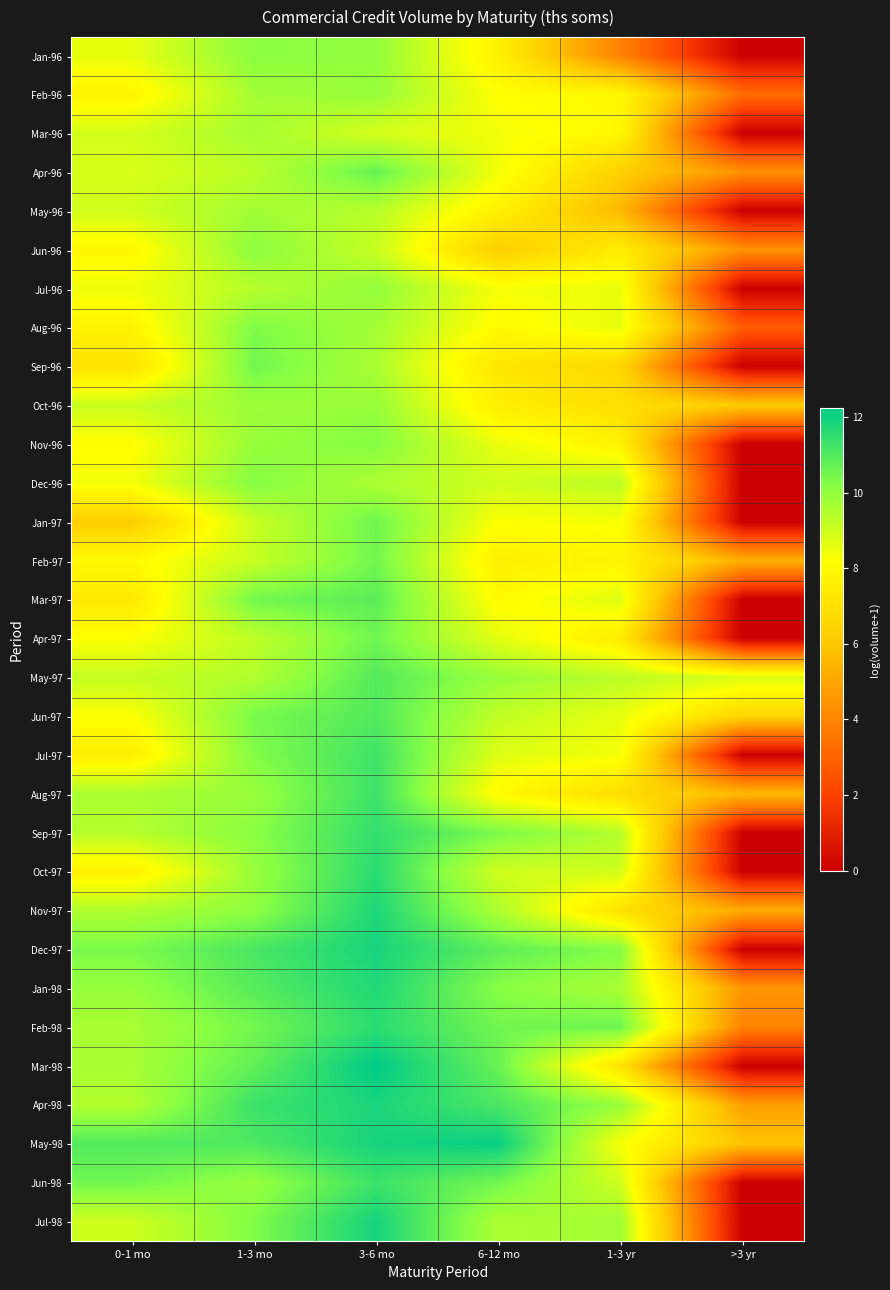

Reading left to right, transcribe all the data shown in this chart.

Jan-96: 0-1 mo=8.6	1-3 mo=10.1	3-6 mo=10.0	6-12 mo=7.6	1-3 yr=3.9	>3 yr=0.0
Feb-96: 0-1 mo=7.8	1-3 mo=9.7	3-6 mo=9.9	6-12 mo=8.1	1-3 yr=7.9	>3 yr=3.3
Mar-96: 0-1 mo=8.9	1-3 mo=9.7	3-6 mo=8.9	6-12 mo=8.3	1-3 yr=7.9	>3 yr=0.0
Apr-96: 0-1 mo=8.8	1-3 mo=9.3	3-6 mo=10.7	6-12 mo=8.4	1-3 yr=6.3	>3 yr=4.4
May-96: 0-1 mo=9.0	1-3 mo=9.7	3-6 mo=9.4	6-12 mo=7.6	1-3 yr=5.5	>3 yr=0.0
Jun-96: 0-1 mo=7.9	1-3 mo=10.1	3-6 mo=9.1	6-12 mo=6.2	1-3 yr=7.4	>3 yr=4.4
Jul-96: 0-1 mo=8.4	1-3 mo=9.4	3-6 mo=10.0	6-12 mo=8.3	1-3 yr=8.5	>3 yr=0.0
Aug-96: 0-1 mo=7.7	1-3 mo=10.3	3-6 mo=9.7	6-12 mo=8.0	1-3 yr=8.5	>3 yr=2.8
Sep-96: 0-1 mo=7.0	1-3 mo=10.5	3-6 mo=9.6	6-12 mo=7.2	1-3 yr=6.6	>3 yr=0.0
Oct-96: 0-1 mo=9.1	1-3 mo=9.8	3-6 mo=9.9	6-12 mo=7.5	1-3 yr=6.9	>3 yr=6.2
Nov-96: 0-1 mo=8.1	1-3 mo=9.9	3-6 mo=10.2	6-12 mo=8.5	1-3 yr=7.7	>3 yr=0.0
Dec-96: 0-1 mo=8.4	1-3 mo=10.2	3-6 mo=9.6	6-12 mo=9.0	1-3 yr=9.3	>3 yr=0.0
Jan-97: 0-1 mo=6.2	1-3 mo=9.1	3-6 mo=10.6	6-12 mo=8.2	1-3 yr=8.3	>3 yr=0.0
Feb-97: 0-1 mo=8.0	1-3 mo=9.1	3-6 mo=10.5	6-12 mo=7.6	1-3 yr=7.7	>3 yr=5.3
Mar-97: 0-1 mo=7.3	1-3 mo=10.5	3-6 mo=10.9	6-12 mo=8.0	1-3 yr=8.7	>3 yr=0.0
Apr-97: 0-1 mo=8.2	1-3 mo=9.3	3-6 mo=10.5	6-12 mo=8.6	1-3 yr=7.4	>3 yr=0.0
May-97: 0-1 mo=9.1	1-3 mo=9.5	3-6 mo=11.0	6-12 mo=9.9	1-3 yr=9.3	>3 yr=8.8
Jun-97: 0-1 mo=8.2	1-3 mo=10.4	3-6 mo=11.0	6-12 mo=9.2	1-3 yr=8.5	>3 yr=6.5
Jul-97: 0-1 mo=7.5	1-3 mo=10.3	3-6 mo=11.3	6-12 mo=8.7	1-3 yr=8.3	>3 yr=0.0
Aug-97: 0-1 mo=9.6	1-3 mo=9.9	3-6 mo=11.3	6-12 mo=8.0	1-3 yr=6.8	>3 yr=5.6
Sep-97: 0-1 mo=9.4	1-3 mo=10.2	3-6 mo=11.5	6-12 mo=10.4	1-3 yr=9.4	>3 yr=0.0
Oct-97: 0-1 mo=7.6	1-3 mo=9.9	3-6 mo=11.6	6-12 mo=9.0	1-3 yr=9.0	>3 yr=0.0
Nov-97: 0-1 mo=9.5	1-3 mo=10.1	3-6 mo=11.8	6-12 mo=9.6	1-3 yr=7.0	>3 yr=5.2
Dec-97: 0-1 mo=10.4	1-3 mo=11.1	3-6 mo=11.9	6-12 mo=10.8	1-3 yr=10.3	>3 yr=0.0
Jan-98: 0-1 mo=9.9	1-3 mo=10.9	3-6 mo=11.7	6-12 mo=10.2	1-3 yr=9.6	>3 yr=4.5
Feb-98: 0-1 mo=9.6	1-3 mo=10.5	3-6 mo=11.5	6-12 mo=10.5	1-3 yr=10.6	>3 yr=3.9
Mar-98: 0-1 mo=9.7	1-3 mo=10.8	3-6 mo=12.2	6-12 mo=10.7	1-3 yr=7.1	>3 yr=0.0
Apr-98: 0-1 mo=9.5	1-3 mo=11.3	3-6 mo=11.8	6-12 mo=11.1	1-3 yr=9.9	>3 yr=4.8
May-98: 0-1 mo=11.0	1-3 mo=11.0	3-6 mo=11.9	6-12 mo=12.1	1-3 yr=8.3	>3 yr=5.9
Jun-98: 0-1 mo=10.5	1-3 mo=9.9	3-6 mo=11.3	6-12 mo=10.5	1-3 yr=9.0	>3 yr=0.0
Jul-98: 0-1 mo=9.0	1-3 mo=10.3	3-6 mo=11.9	6-12 mo=9.6	1-3 yr=9.8	>3 yr=0.0